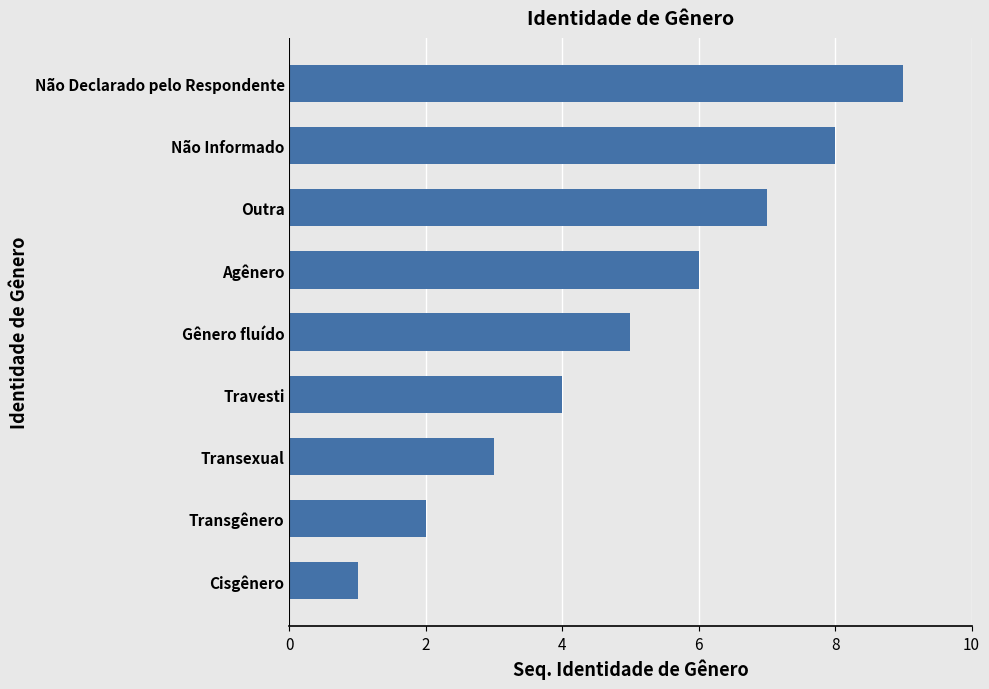

What is the difference between the maximum and minimum values?

8